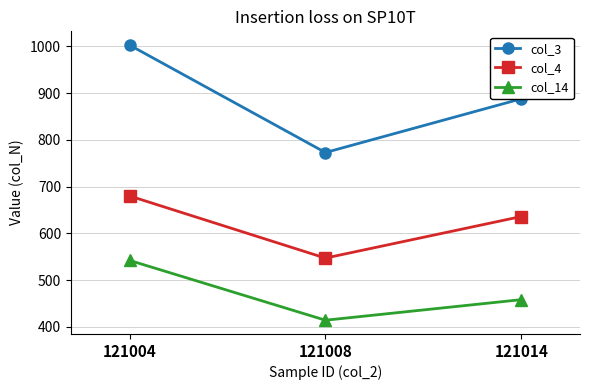

Which series has the largest total across all categories?

col_3